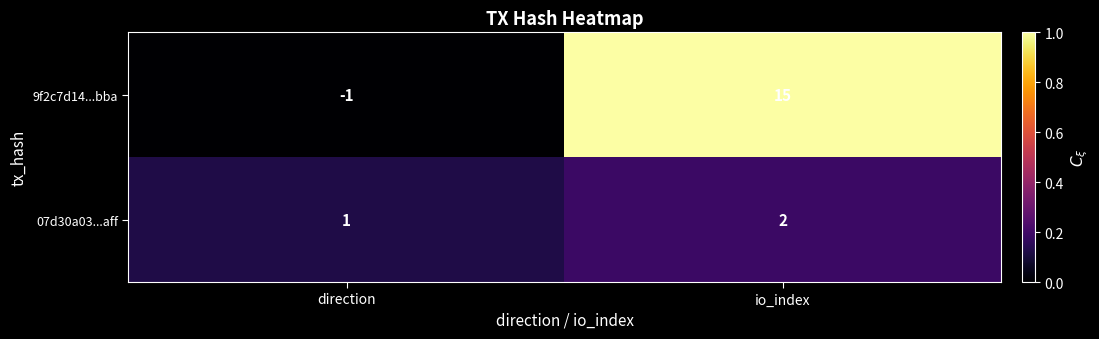

The 07d30a03...aff series shows 2 at direction. True or false?

False